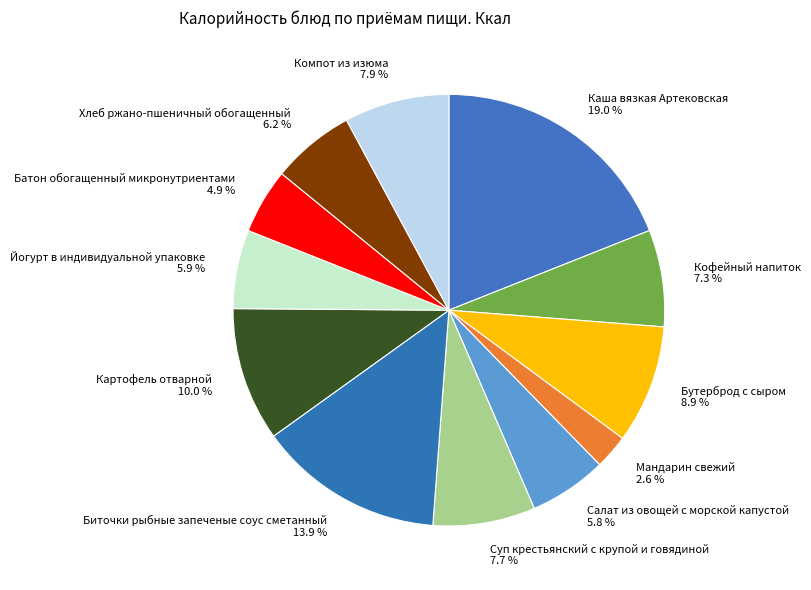

True or false: Салат из овощей с морской капустой accounts for 6% of the total.

True